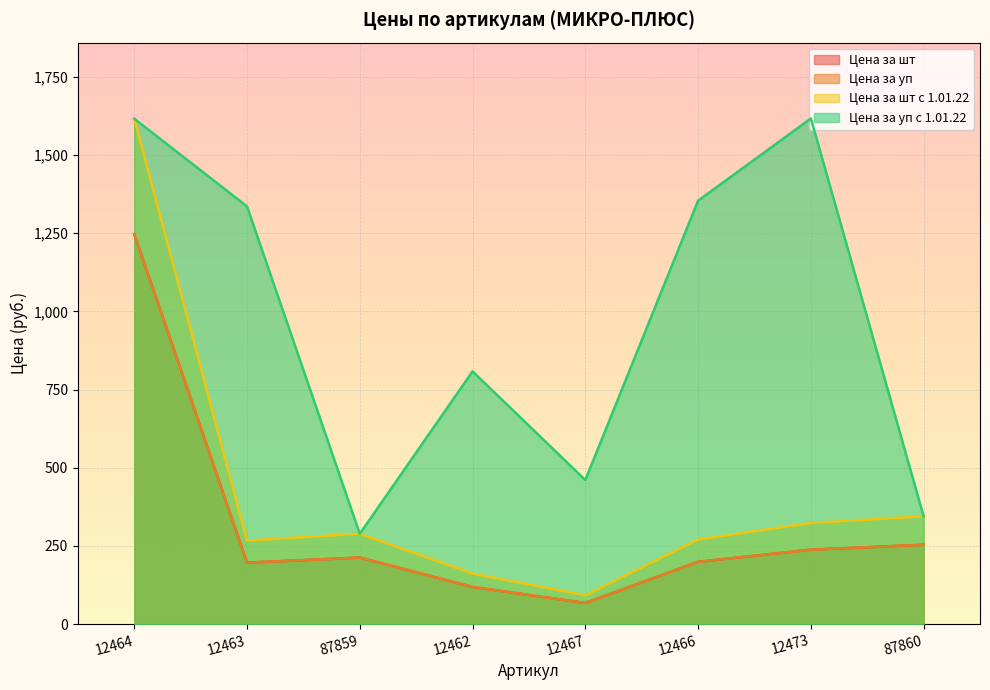

True or false: Цена за уп с 1.01.22 and Цена за уп cross at least once.

False